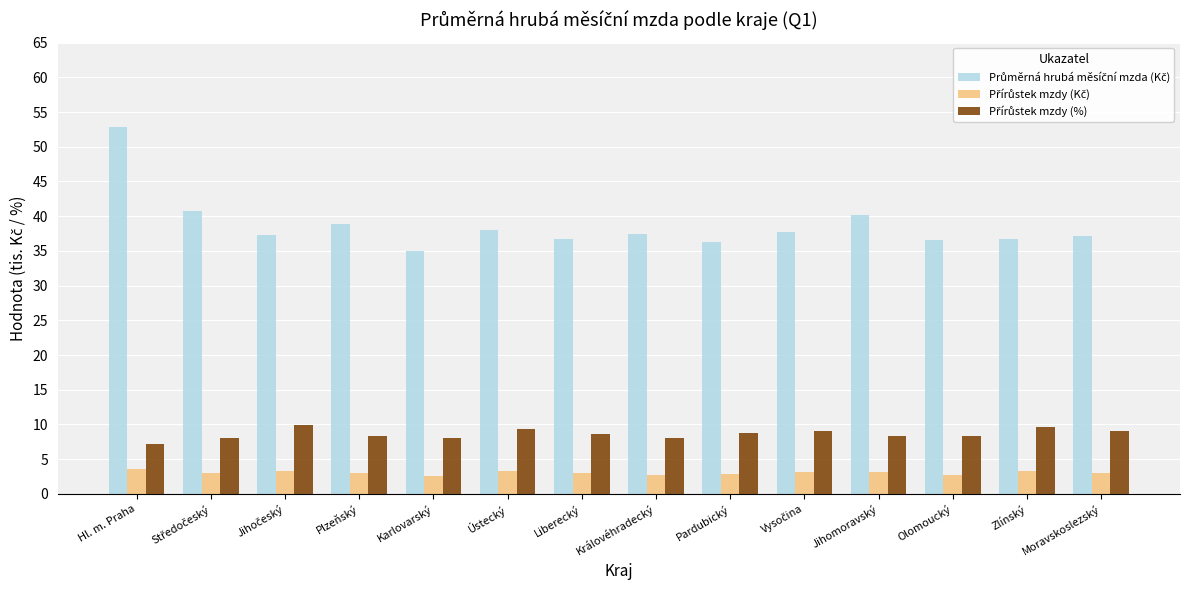

What is the total value across all series at Královéhradecký?

48.2